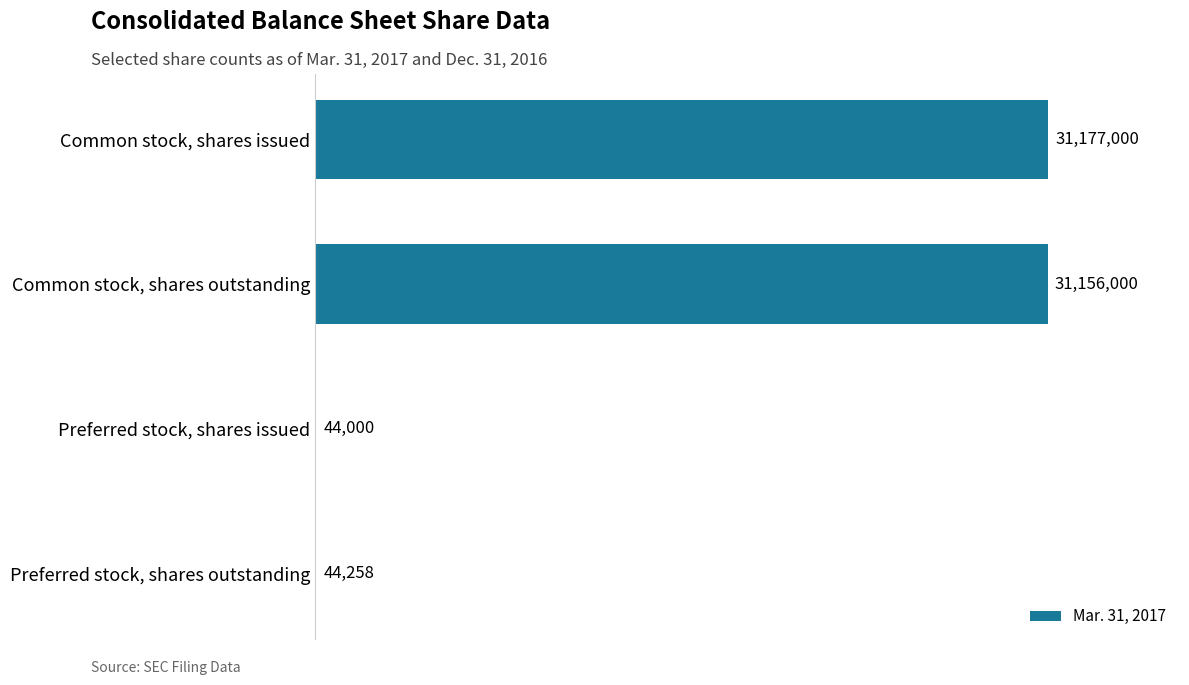

Does the chart contain any negative values?

No